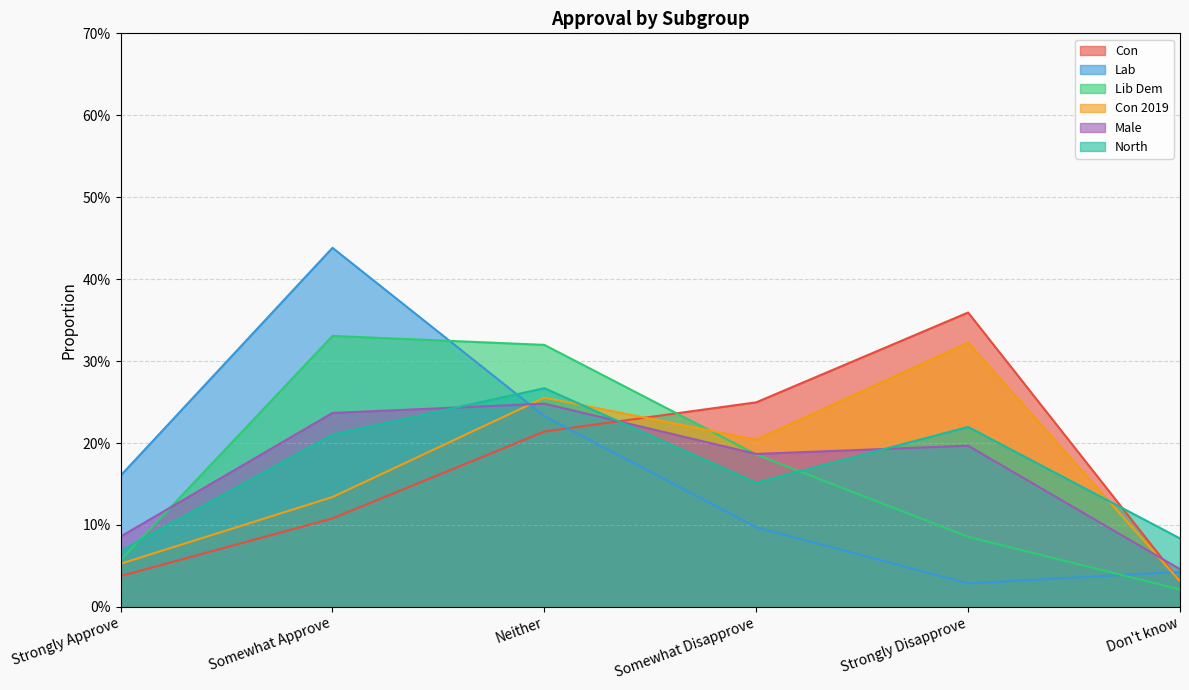

Does the chart have visible grid lines?

Yes